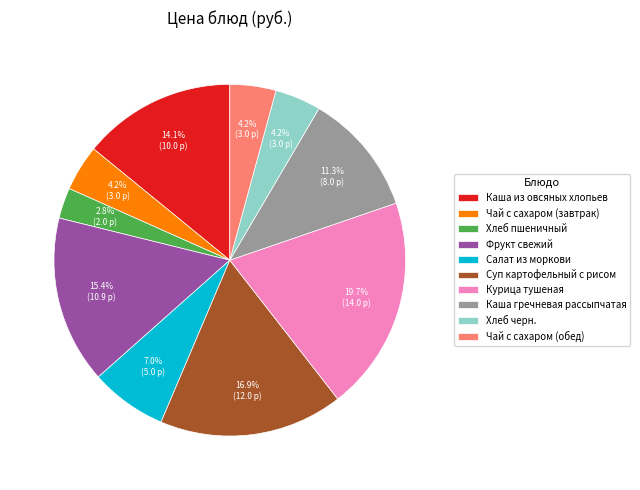

What is the ratio of the value at Чай с сахаром (завтрак) to the value at Хлеб черн.?

1.0